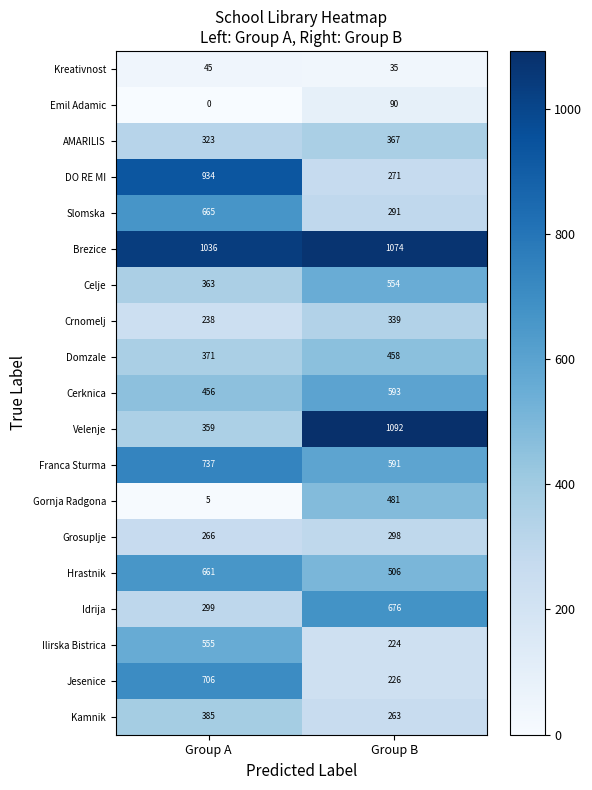

What is the difference between the highest and lowest values at Group B?

1057